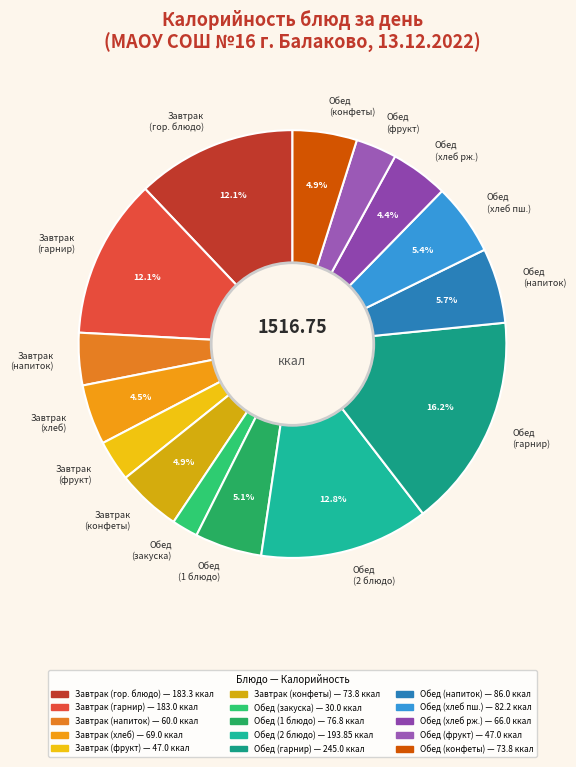

Does Обед (гарнир) represent more than half of the total?

No